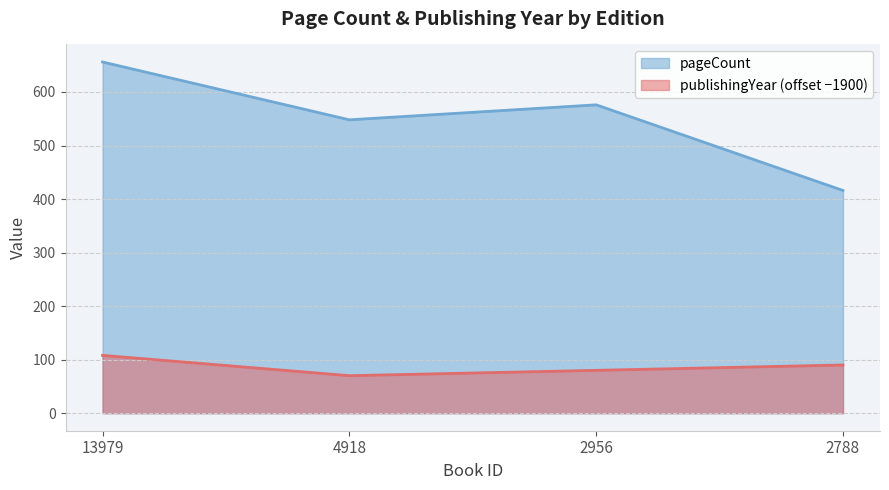

Count the publishingYear values in the range 80 to 108.

3